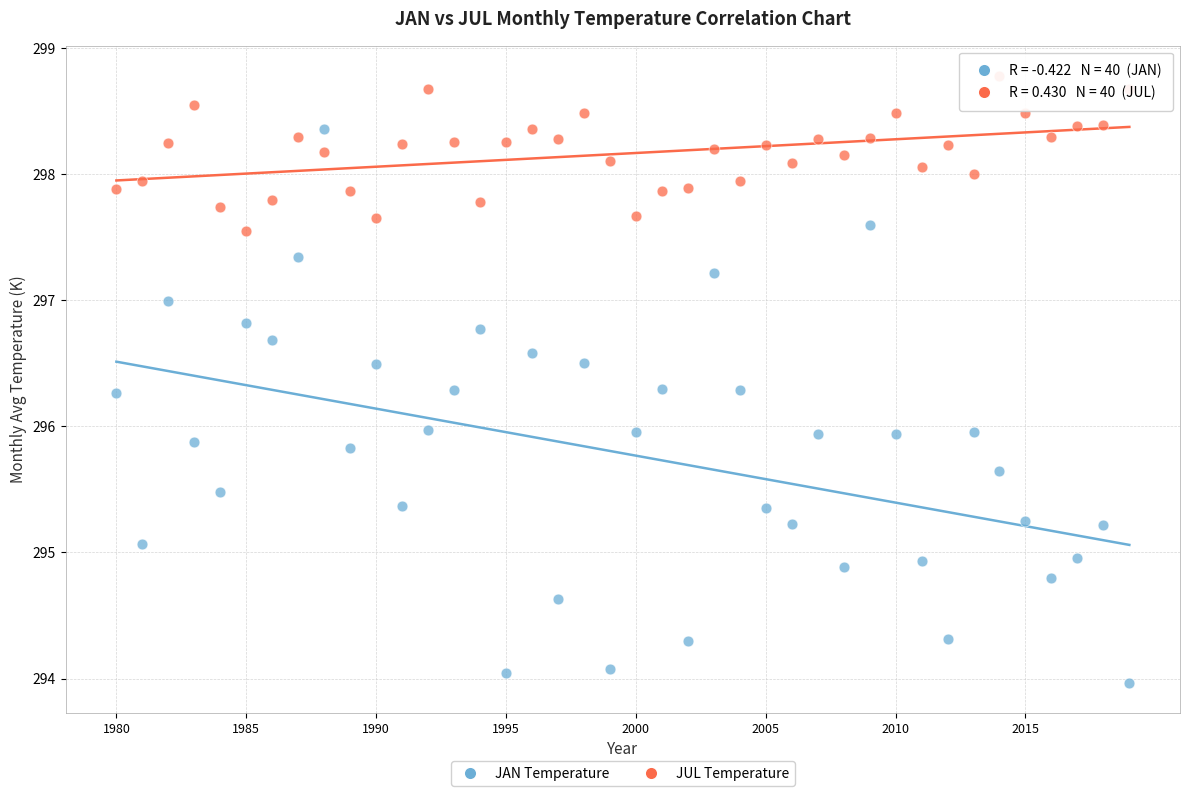

Which series reaches the maximum Y coordinate?

JUL Temperature